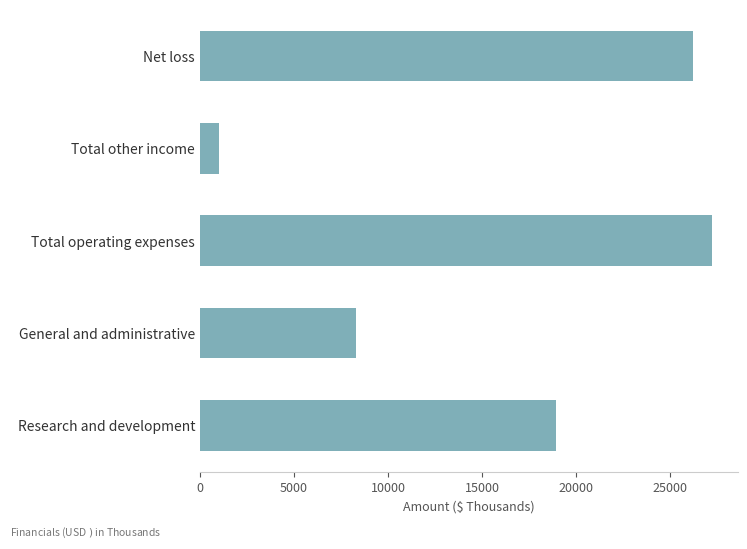

Rank the categories by value from highest to lowest.

Total operating expenses, Net loss, Research and development, General and administrative, Total other income